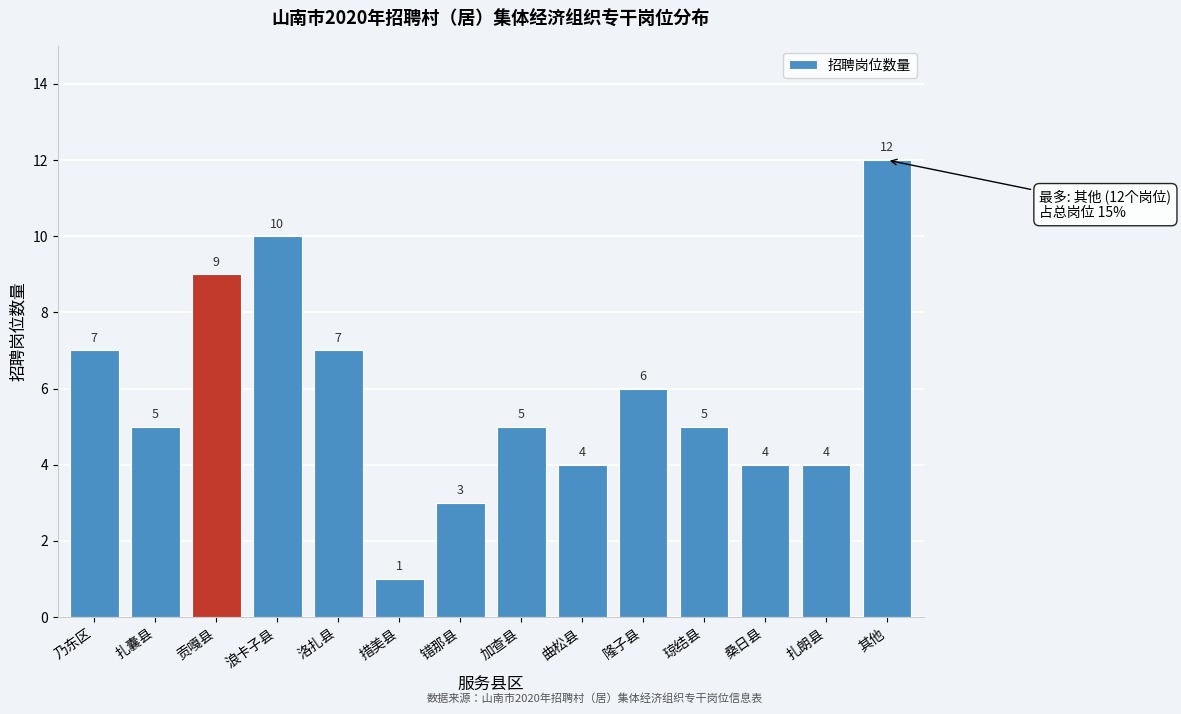

Reading right to left, extract all data points from this chart.

12	4	4	5	6	4	5	3	1	7	10	9	5	7